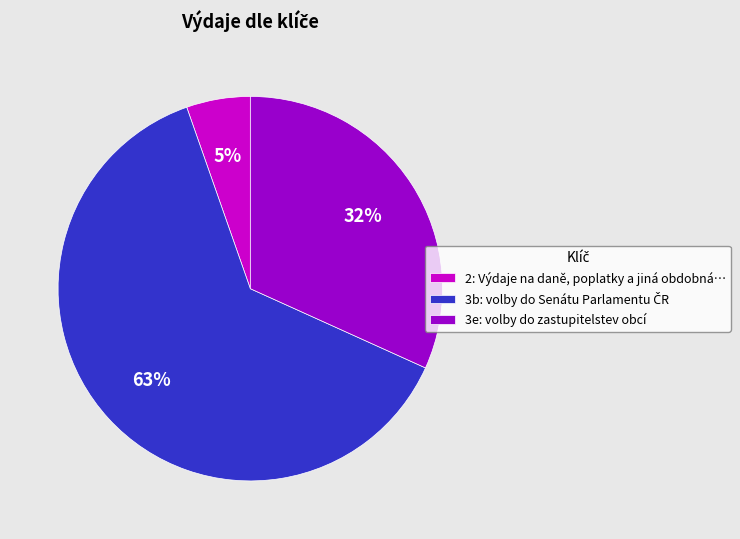

To the nearest percent, what percentage of the pie is 2?

5%